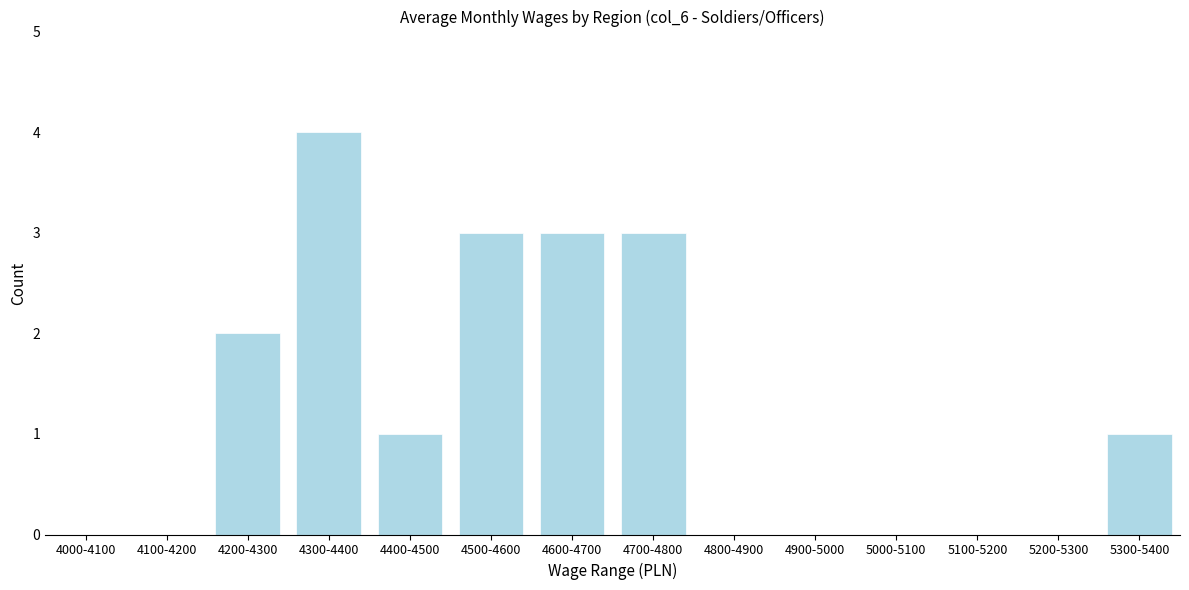

Reading left to right, list all the values displayed in this chart.

4000-4100=0	4100-4200=0	4200-4300=2	4300-4400=4	4400-4500=1	4500-4600=3	4600-4700=3	4700-4800=3	4800-4900=0	4900-5000=0	5000-5100=0	5100-5200=0	5200-5300=0	5300-5400=1